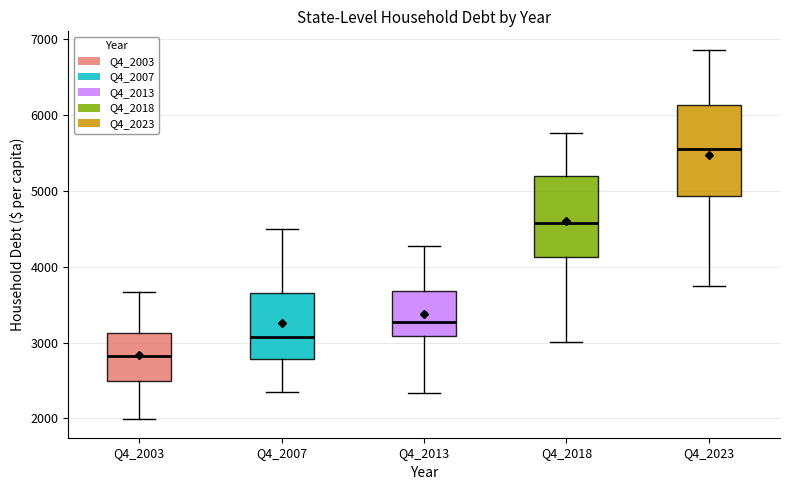

Reading left to right, transcribe this box plot: for each box, give where its median line is, the range the box spans, and where its two whiskers end, as read against the y-axis. The values are not printed on the chart, so give them approximately, as read against the axis.

Q4_2003: median 2800, box 2500 to 3100, whiskers 2000 to 3700
Q4_2007: median 3100, box 2800 to 3700, whiskers 2400 to 4500
Q4_2013: median 3300, box 3100 to 3700, whiskers 2300 to 4300
Q4_2018: median 4600, box 4100 to 5200, whiskers 3000 to 5800
Q4_2023: median 5600, box 4900 to 6100, whiskers 3800 to 6900